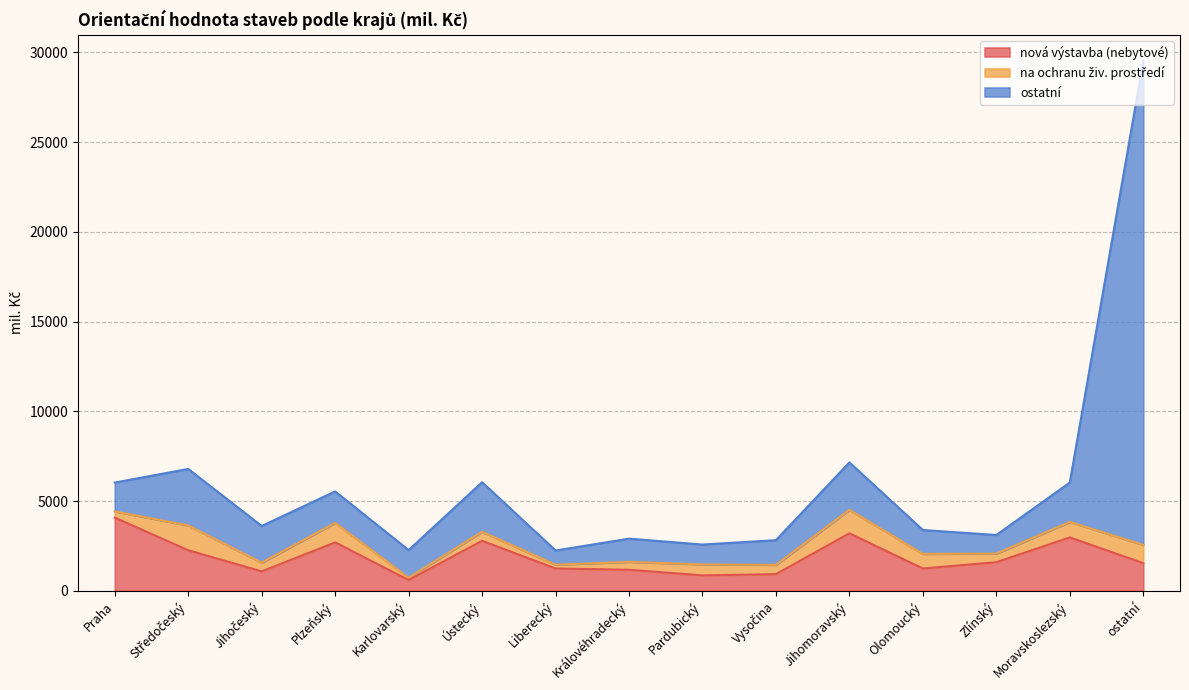

Which category has the highest value in the nová výstavba (nebytové) series?

Praha